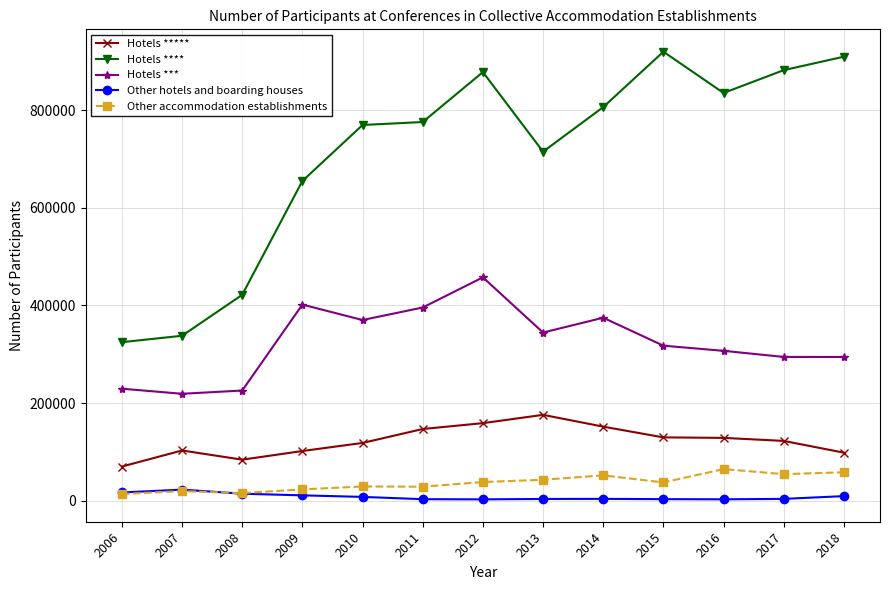

At which label does Hotels *** first exceed 317583?

2009